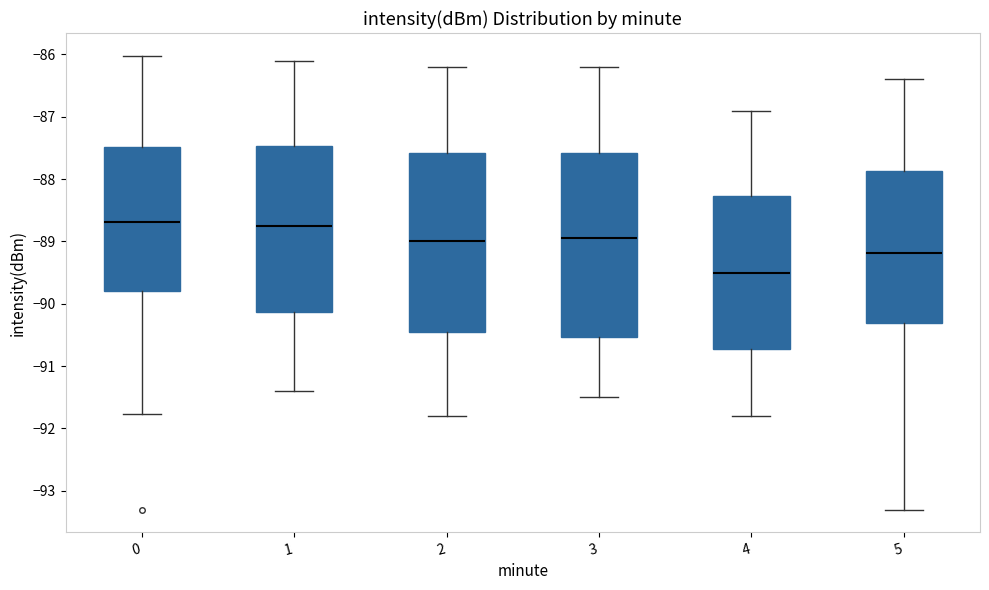

Reading left to right, read every box against the y-axis: the position of its median line, the range the box covers, and the ends of its whiskers. The values are not printed on the chart, so give them approximately, as read against the axis.

0: median -88.7, box -89.8 to -87.5, whiskers -91.8 to -86.0
1: median -88.7, box -90.1 to -87.5, whiskers -91.4 to -86.1
2: median -89.0, box -90.4 to -87.6, whiskers -91.8 to -86.2
3: median -88.9, box -90.5 to -87.6, whiskers -91.5 to -86.2
4: median -89.5, box -90.7 to -88.3, whiskers -91.8 to -86.9
5: median -89.2, box -90.3 to -87.9, whiskers -93.3 to -86.4